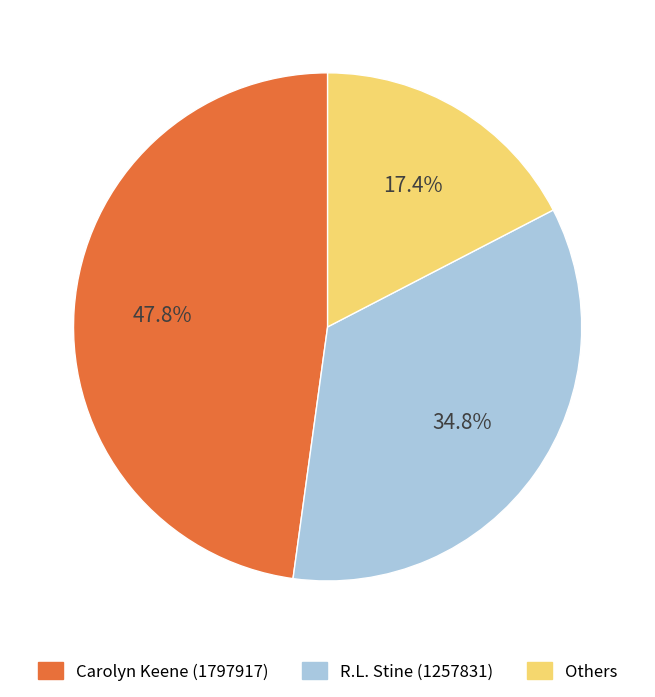

Which slice is the largest?

Carolyn Keene (1797917)